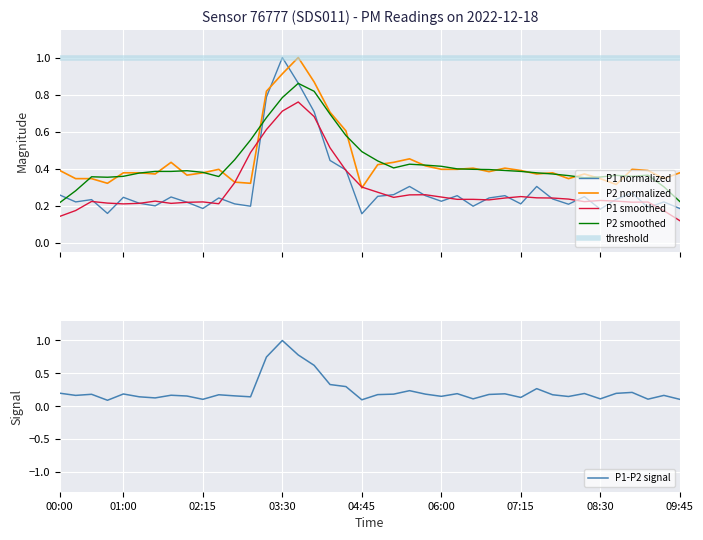

True or false: P1 smoothed and P2 smoothed cross at least once.

False